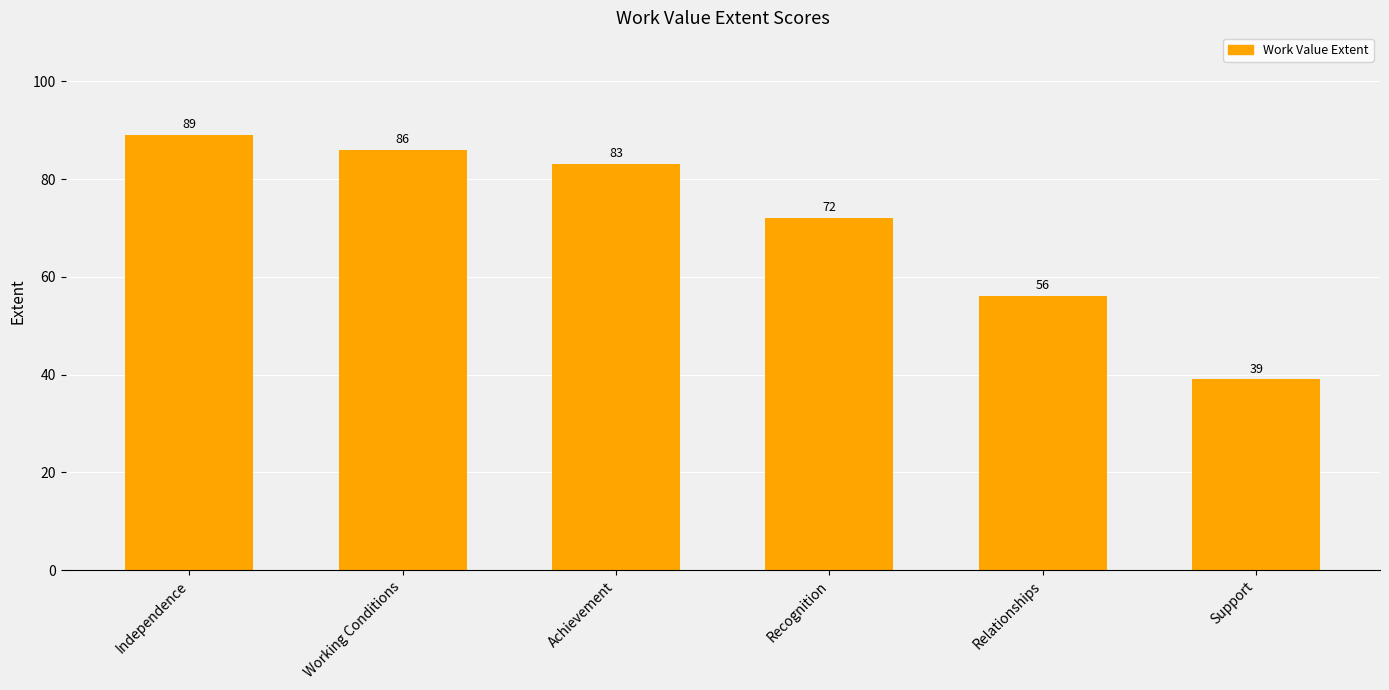

What is the difference between the maximum and minimum values?

50